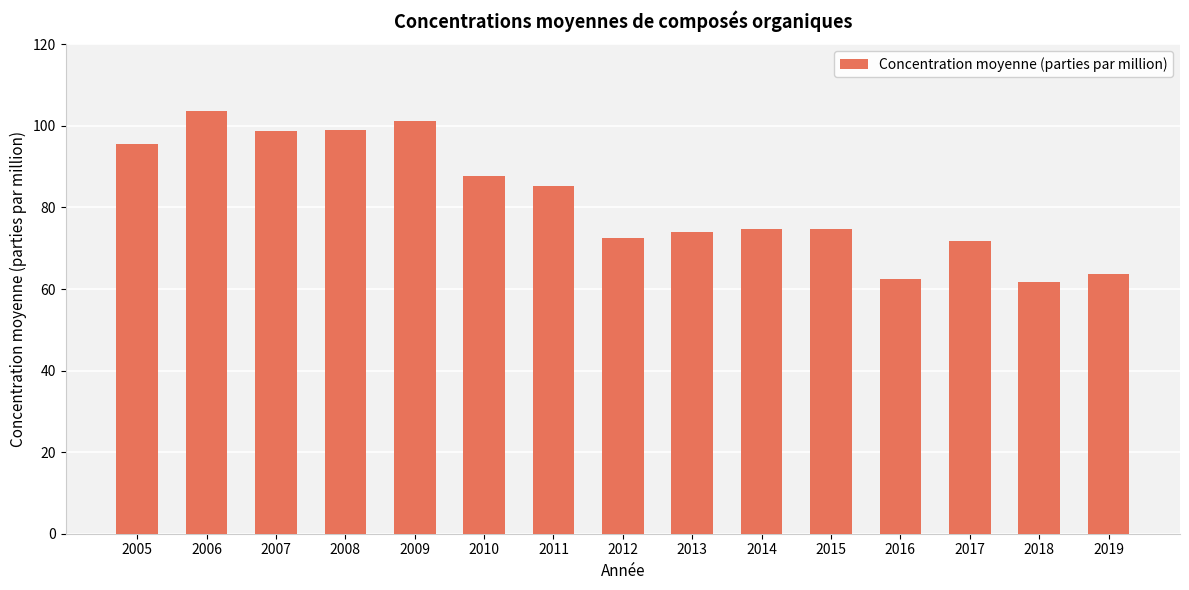

Count the number of data series in this chart.

1